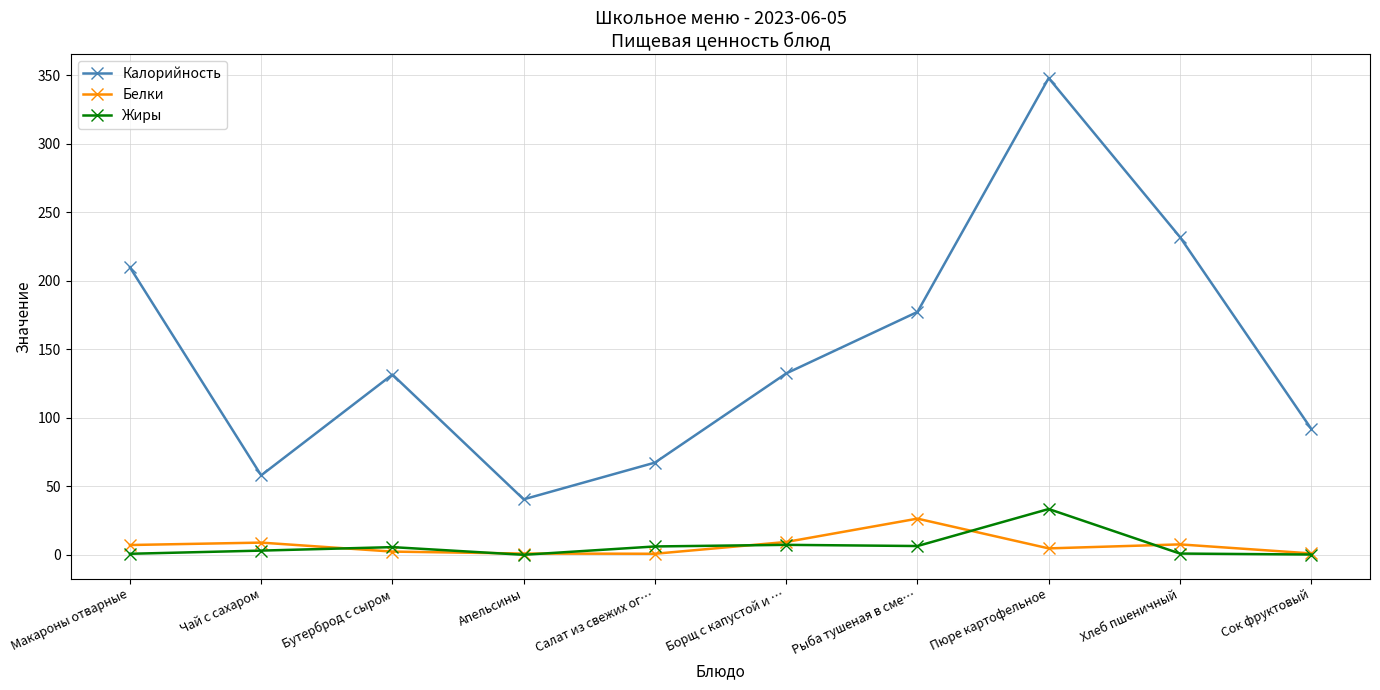

Does the chart display data point markers on the line(s)?

Yes